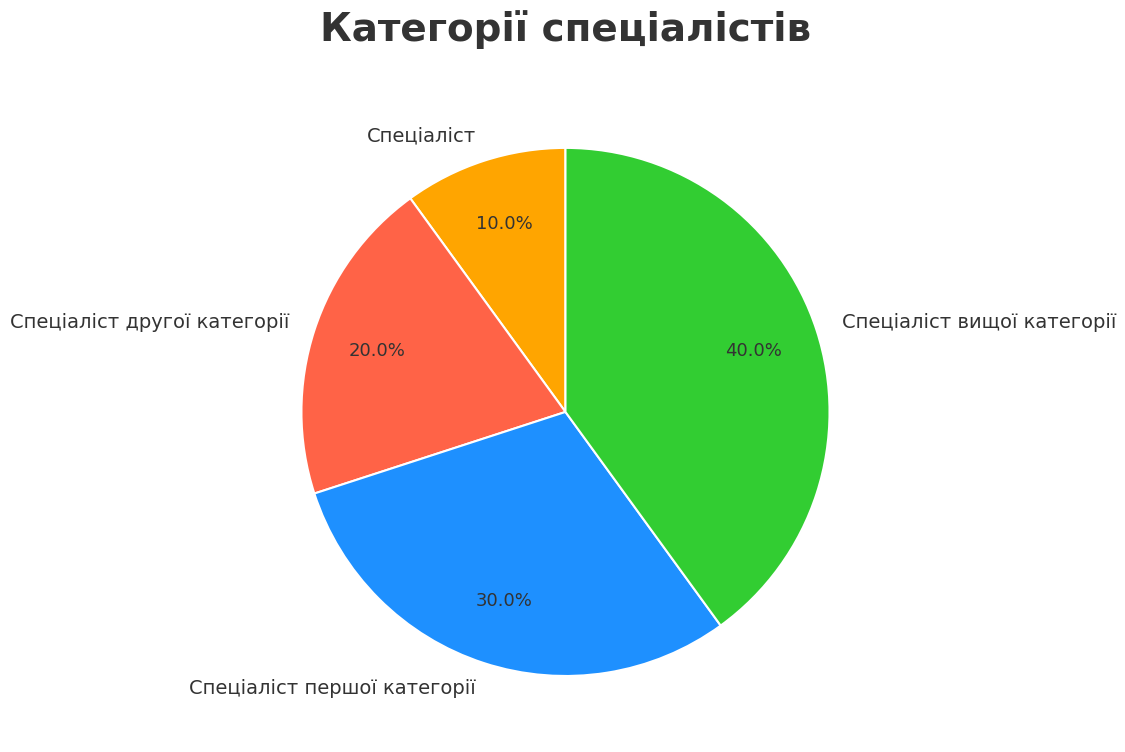

How many segments does this pie chart have?

4